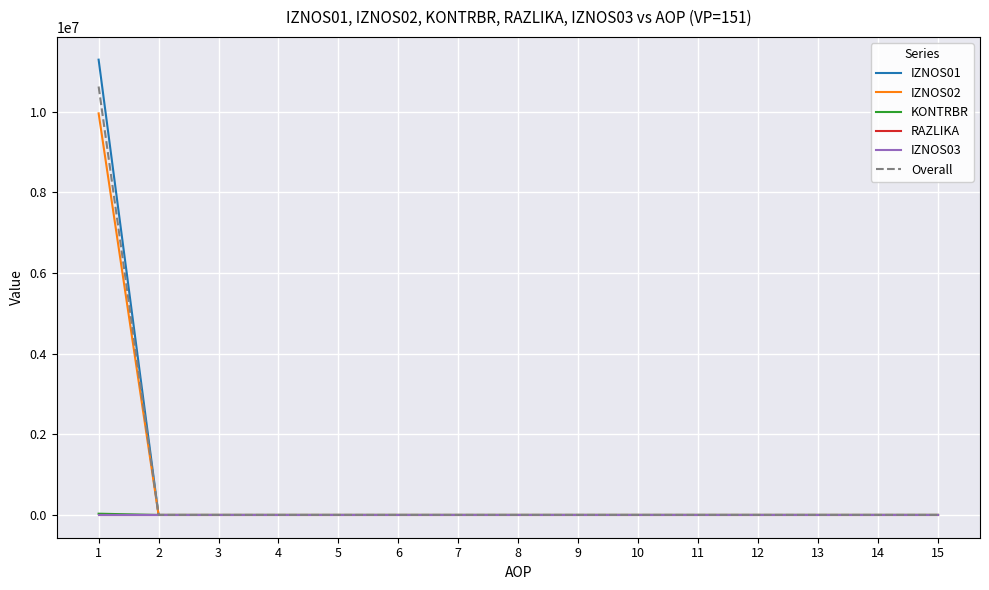

Does the chart have visible grid lines?

Yes